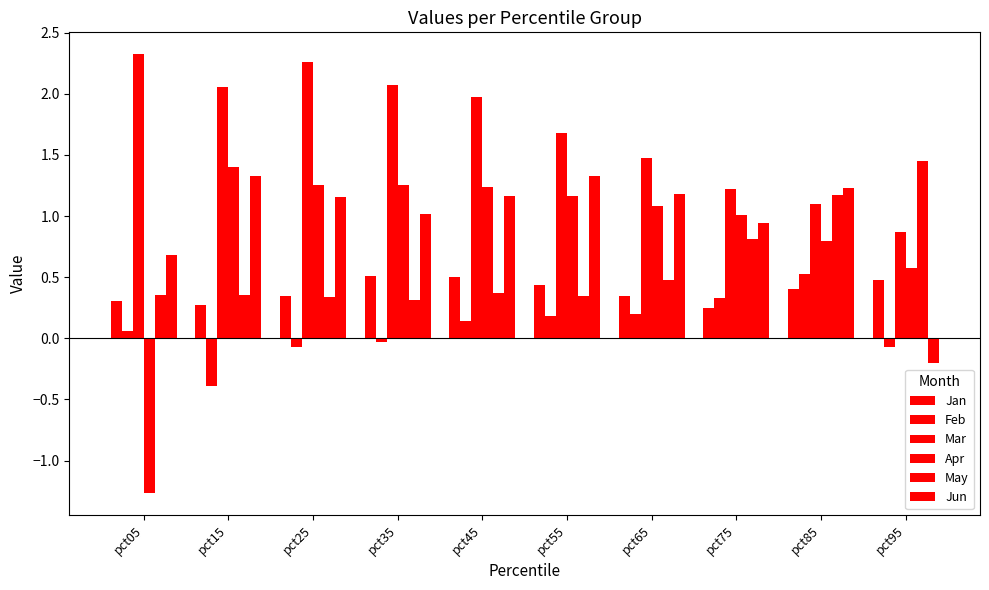

At which label does Mar reach its minimum?

pct95